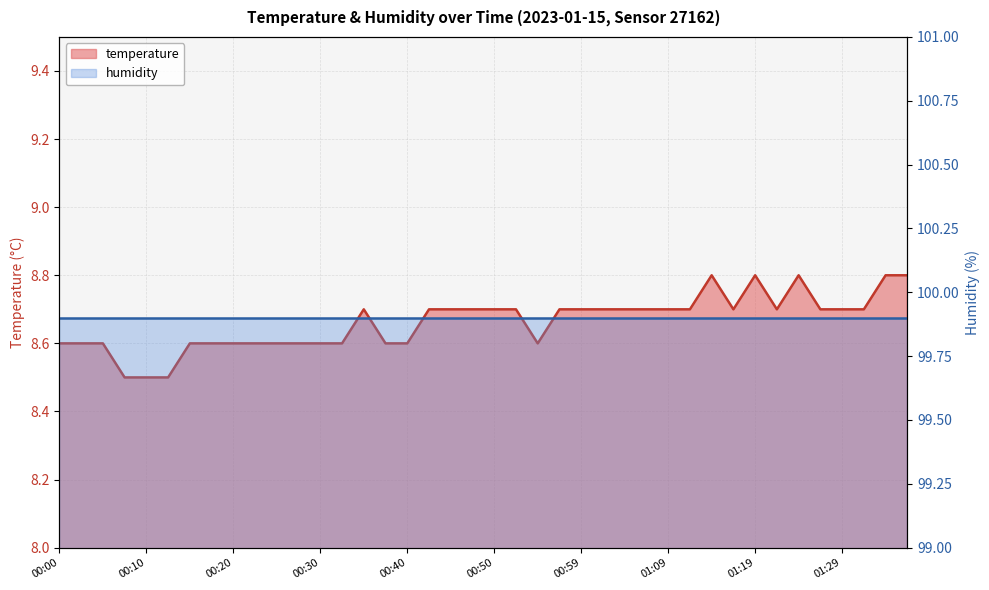

List the labels in order of value, largest first.

01:14, 01:19, 01:24, 01:34, 01:36, 00:35, 00:42, 00:45, 00:47, 00:50, 00:52, 00:57, 00:59, 01:02, 01:04, 01:07, 01:09, 01:12, 01:16, 01:21, 01:26, 01:29, 01:31, 00:00, 00:03, 00:05, 00:15, 00:17, 00:20, 00:22, 00:25, 00:28, 00:30, 00:32, 00:37, 00:40, 00:54, 00:08, 00:10, 00:13